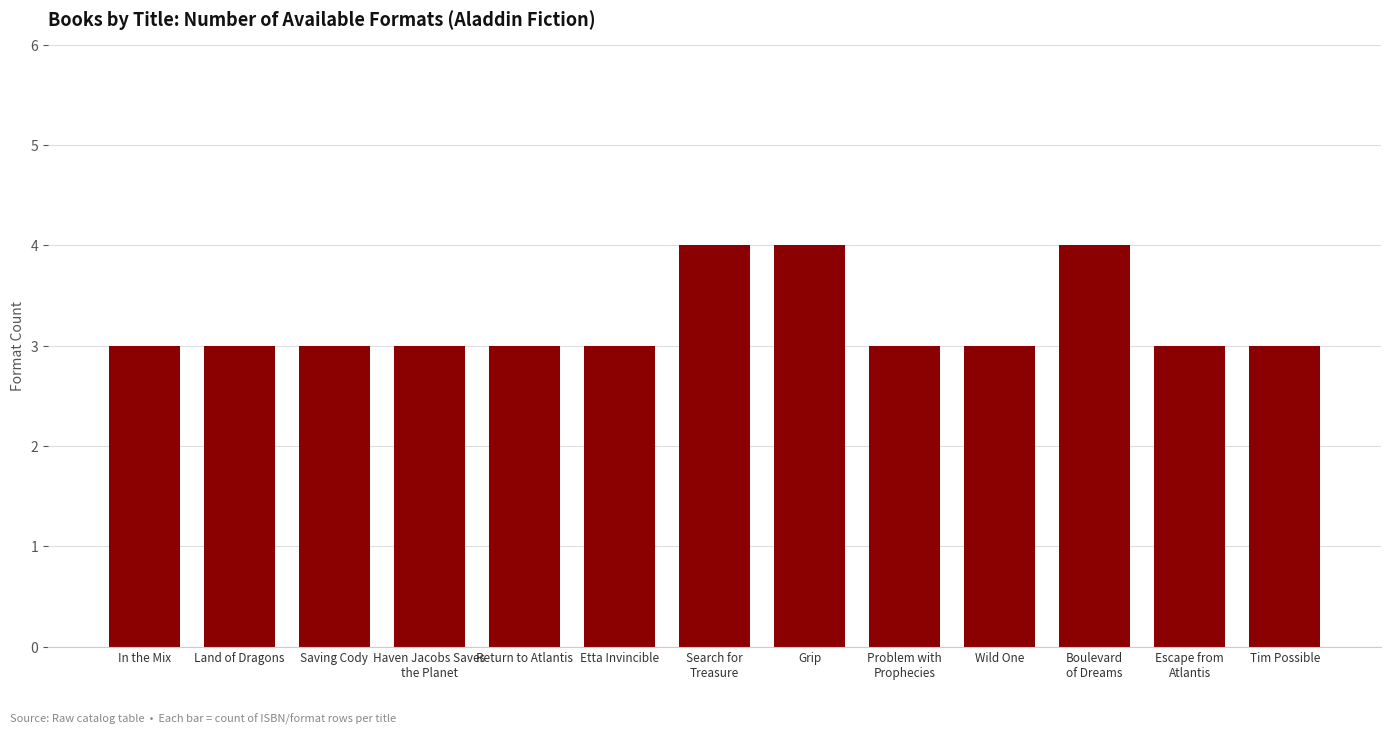

The chart shows a value of 1 at Haven Jacobs Saves
the Planet. True or false?

False